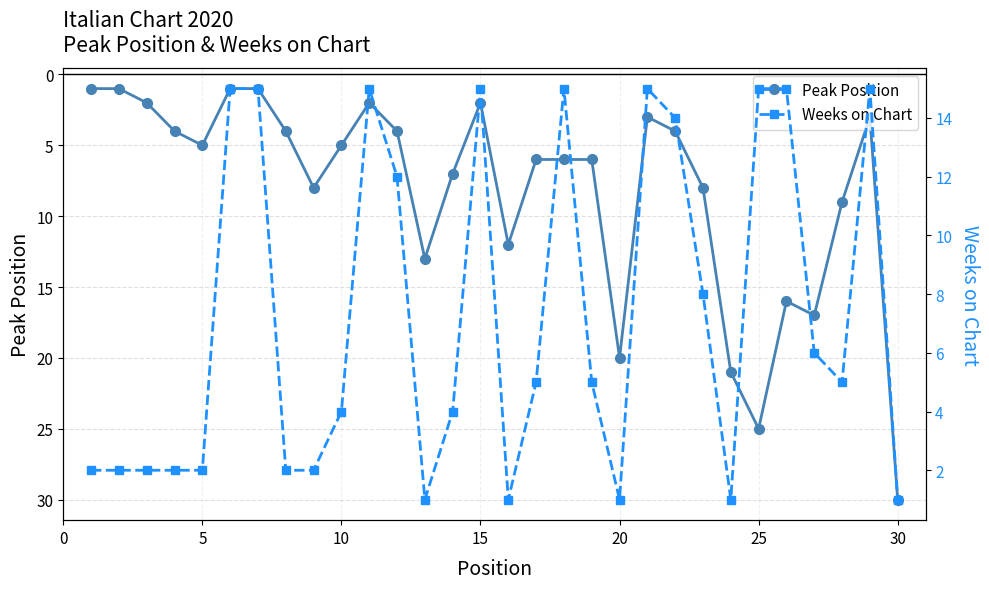

How many lines are shown in the chart?

2